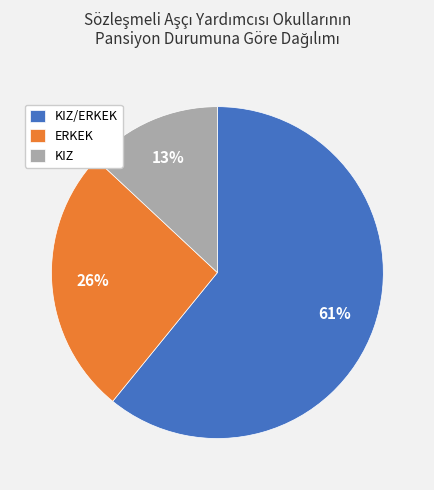

Which category has the biggest portion of the pie?

KIZ/ERKEK